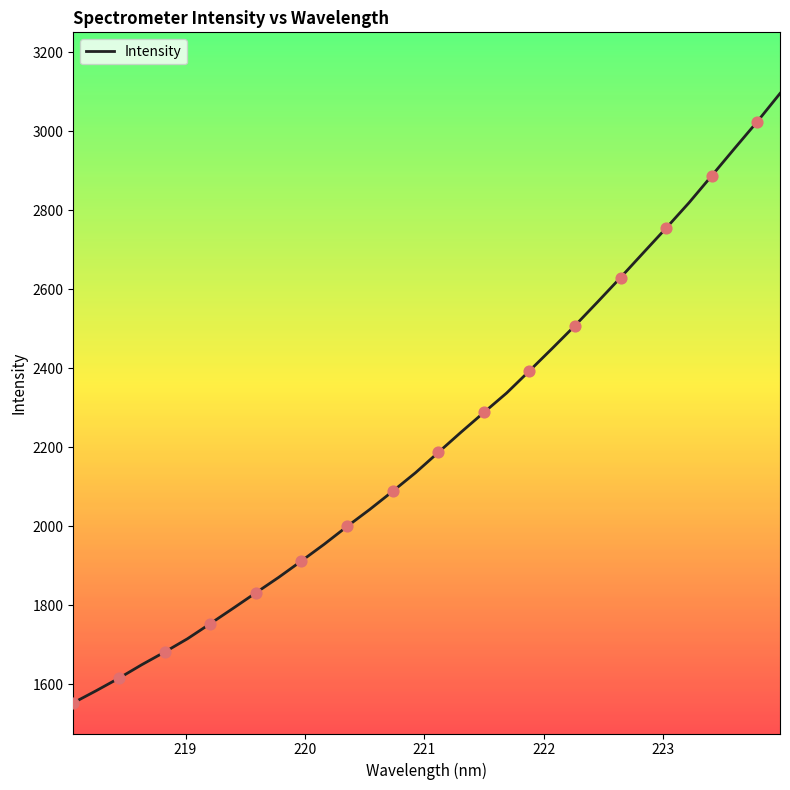

What is the difference between the maximum and minimum values?

1543.2